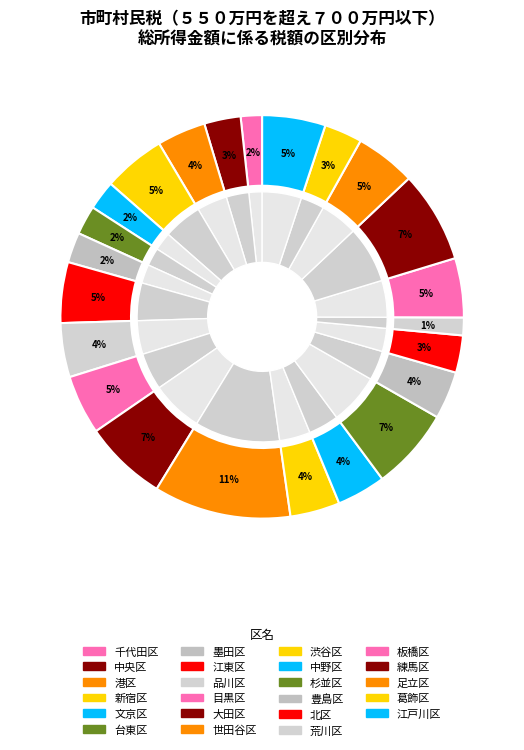

The 江戸川区 slice represents 5% of the pie. True or false?

True